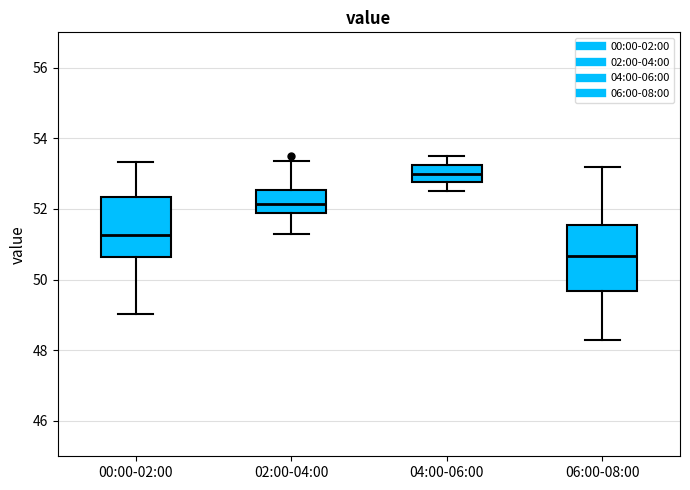

Which box has the lowest median line?

06:00-08:00